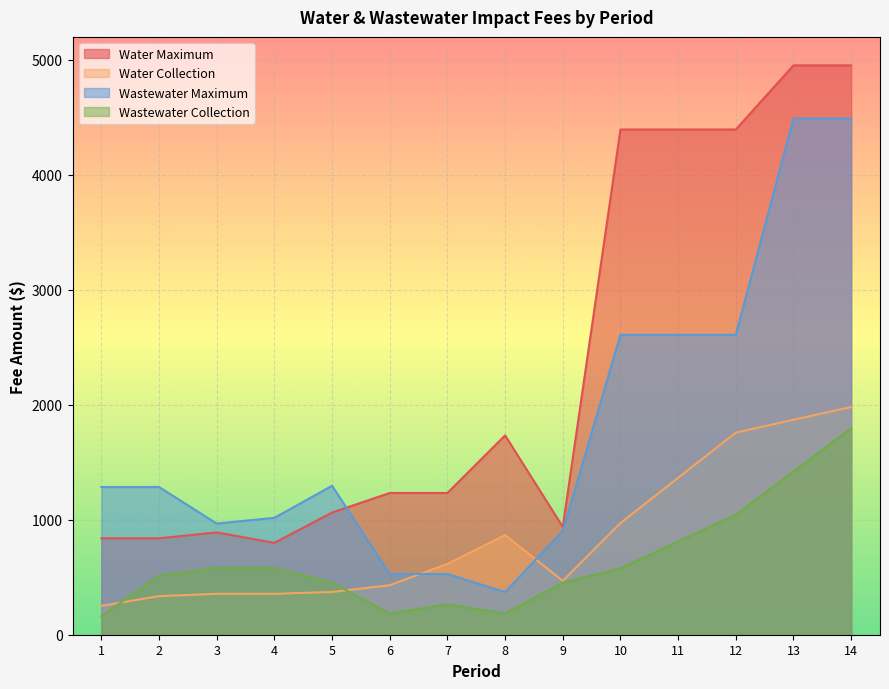

At which label does Wastewater Maximum first exceed 1285?

5